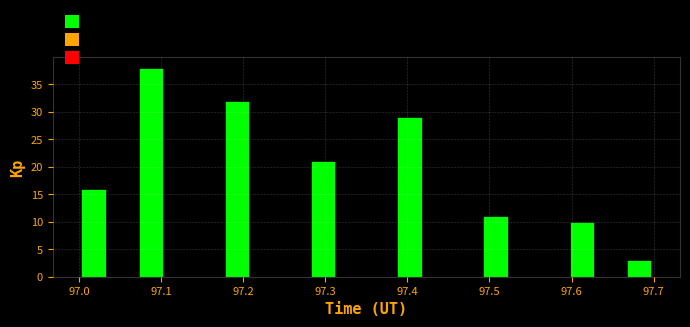

Read against the x-axis, roughly where is the centre of the tallest bar?

97.09